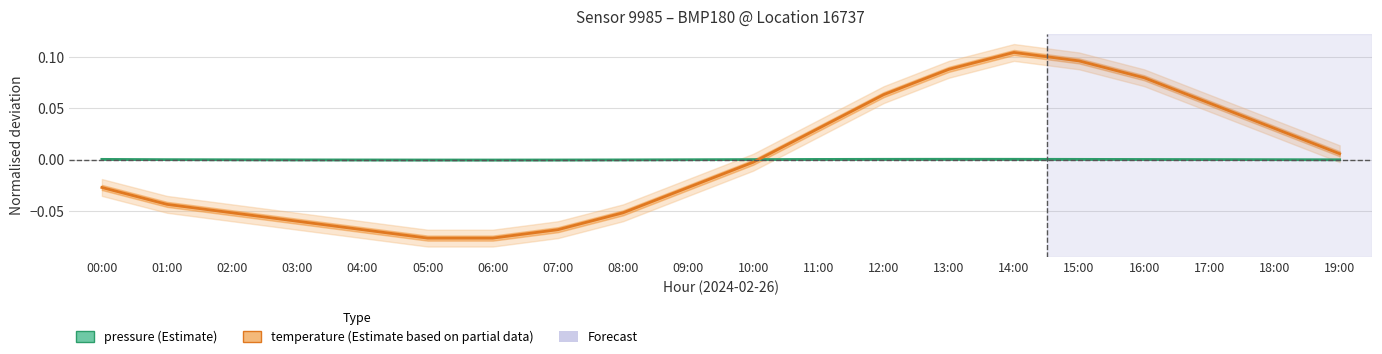

Where do temperature and pressure first cross each other?

10:00 and 11:00